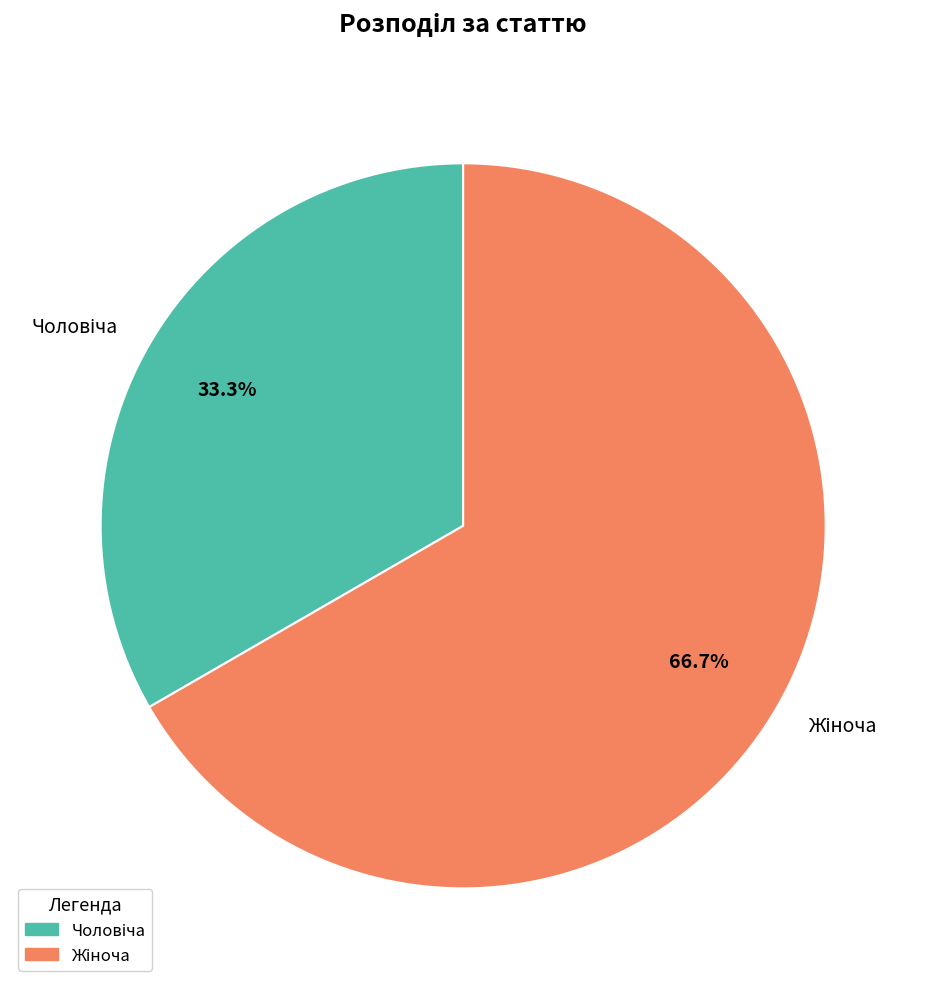

Is there any slice that represents more than half of the pie?

Yes